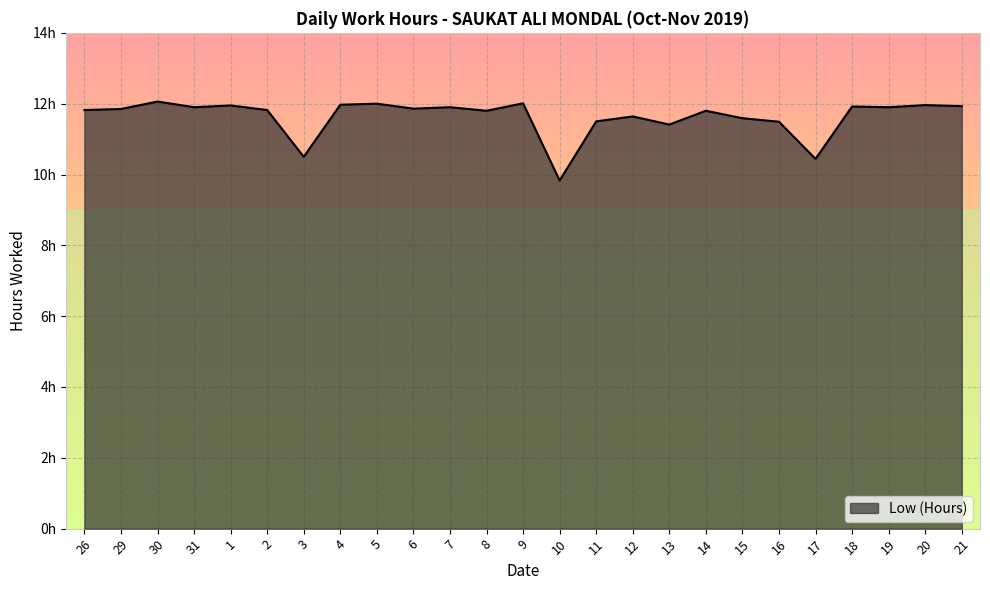

Is this an area chart (filled region under the line)?

Yes